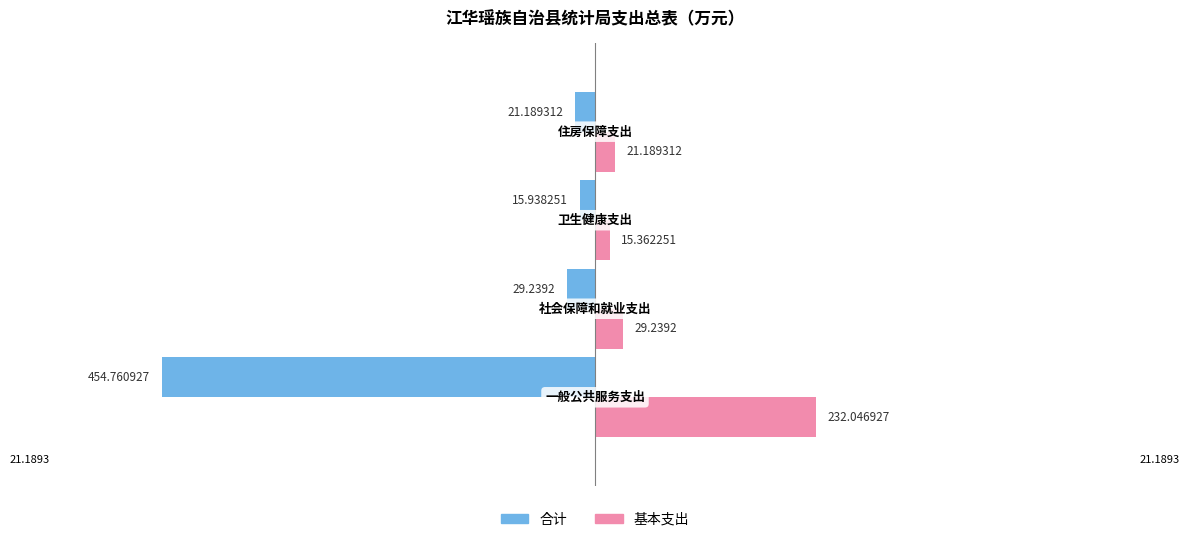

What is the difference between the maximum and minimum values in the 合计 series?

438.8